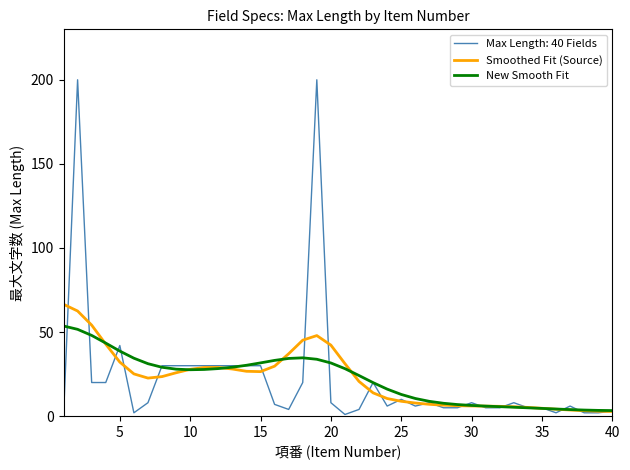

Rank the series by their maximum value, from lowest to highest.

New Smooth Fit, Smoothed Fit (Source), Max Length: 40 Fields